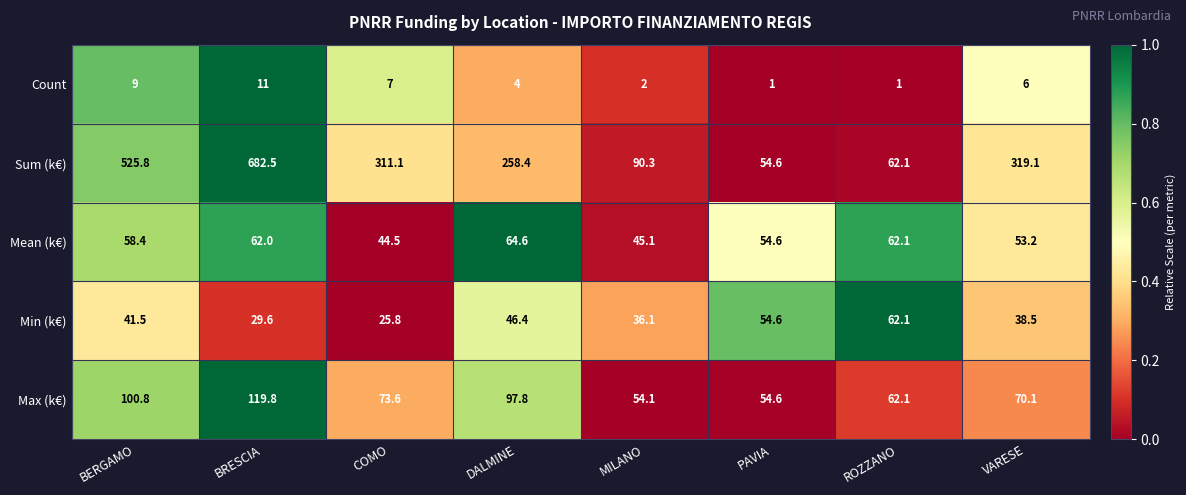

Is it true that Count equals 11.0 at BRESCIA?

True